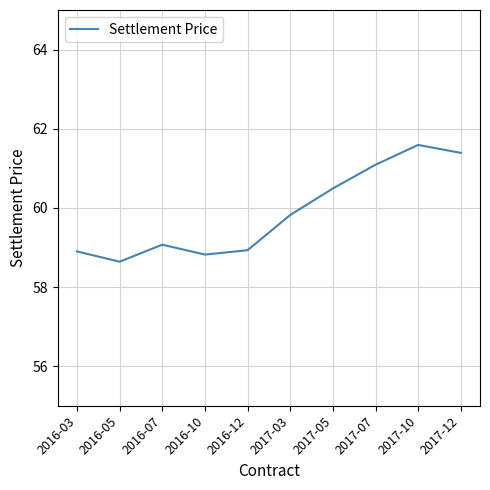

Read the value at 2017-03.

59.8